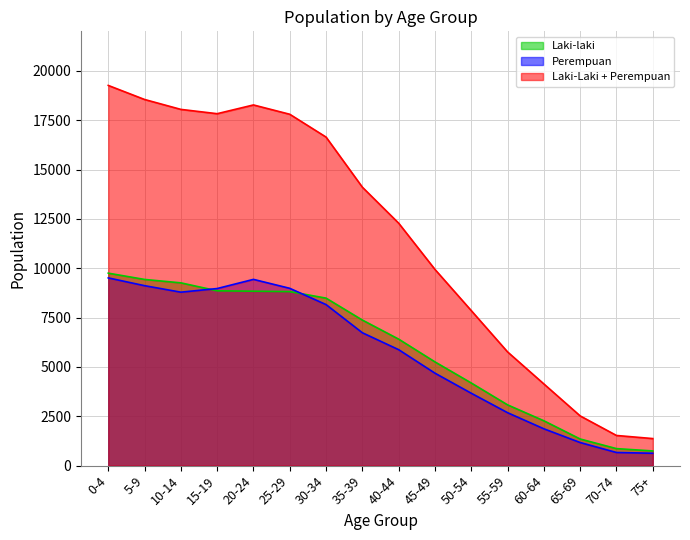

What is the maximum value shown in the chart?

19260